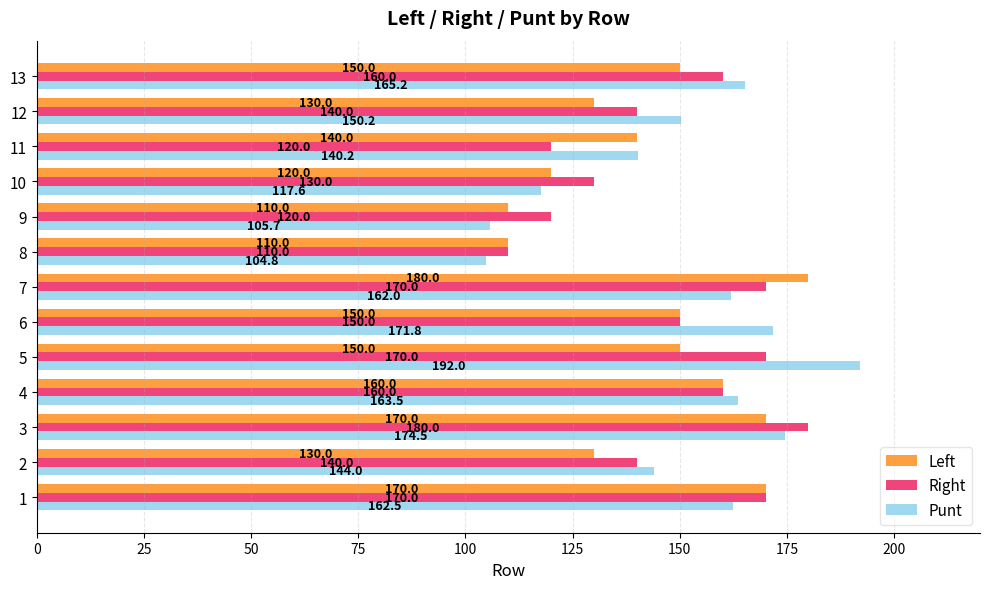

What is the smallest value displayed?

104.8